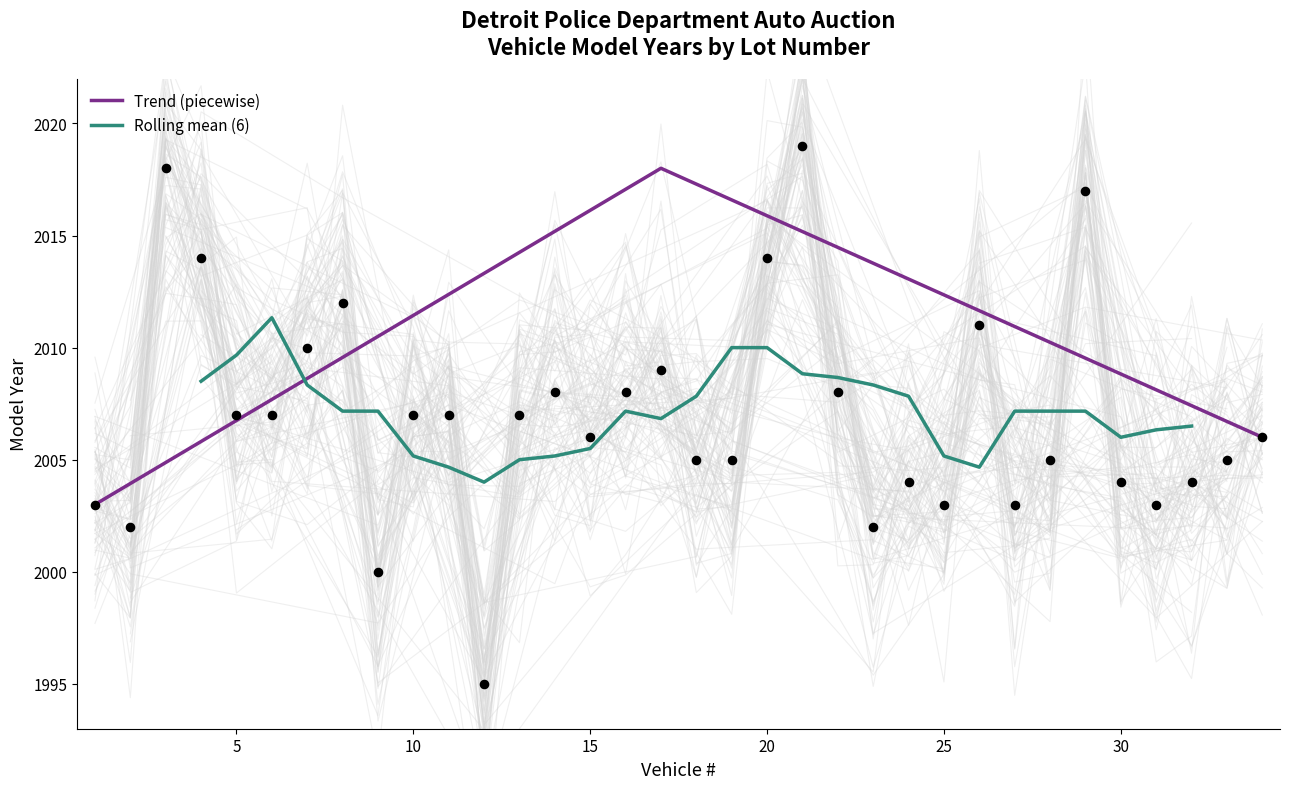

What is the ratio of the value at 32 to the value at 25?

1.0